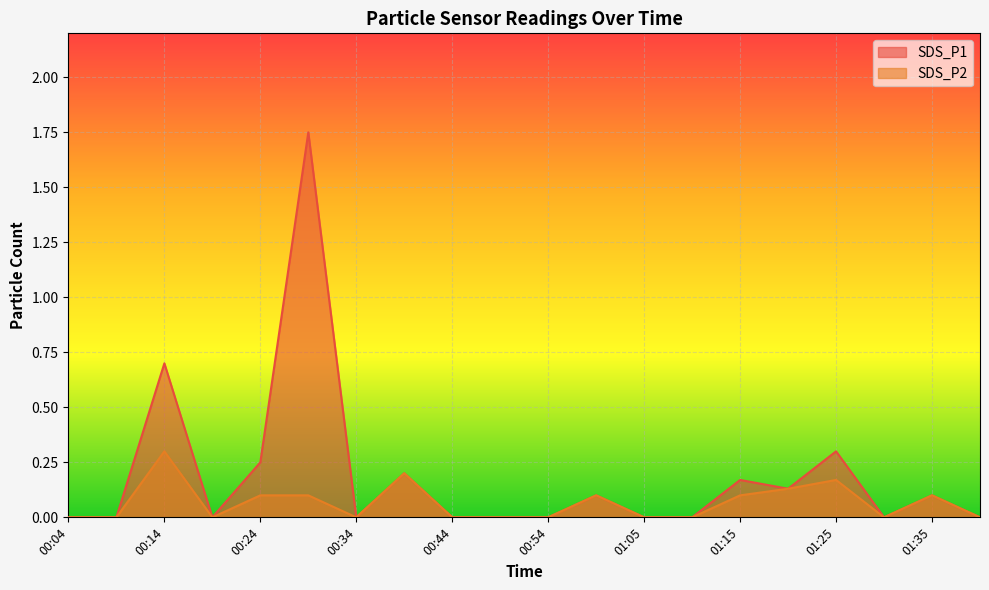

Which series has the largest total across all categories?

SDS_P1